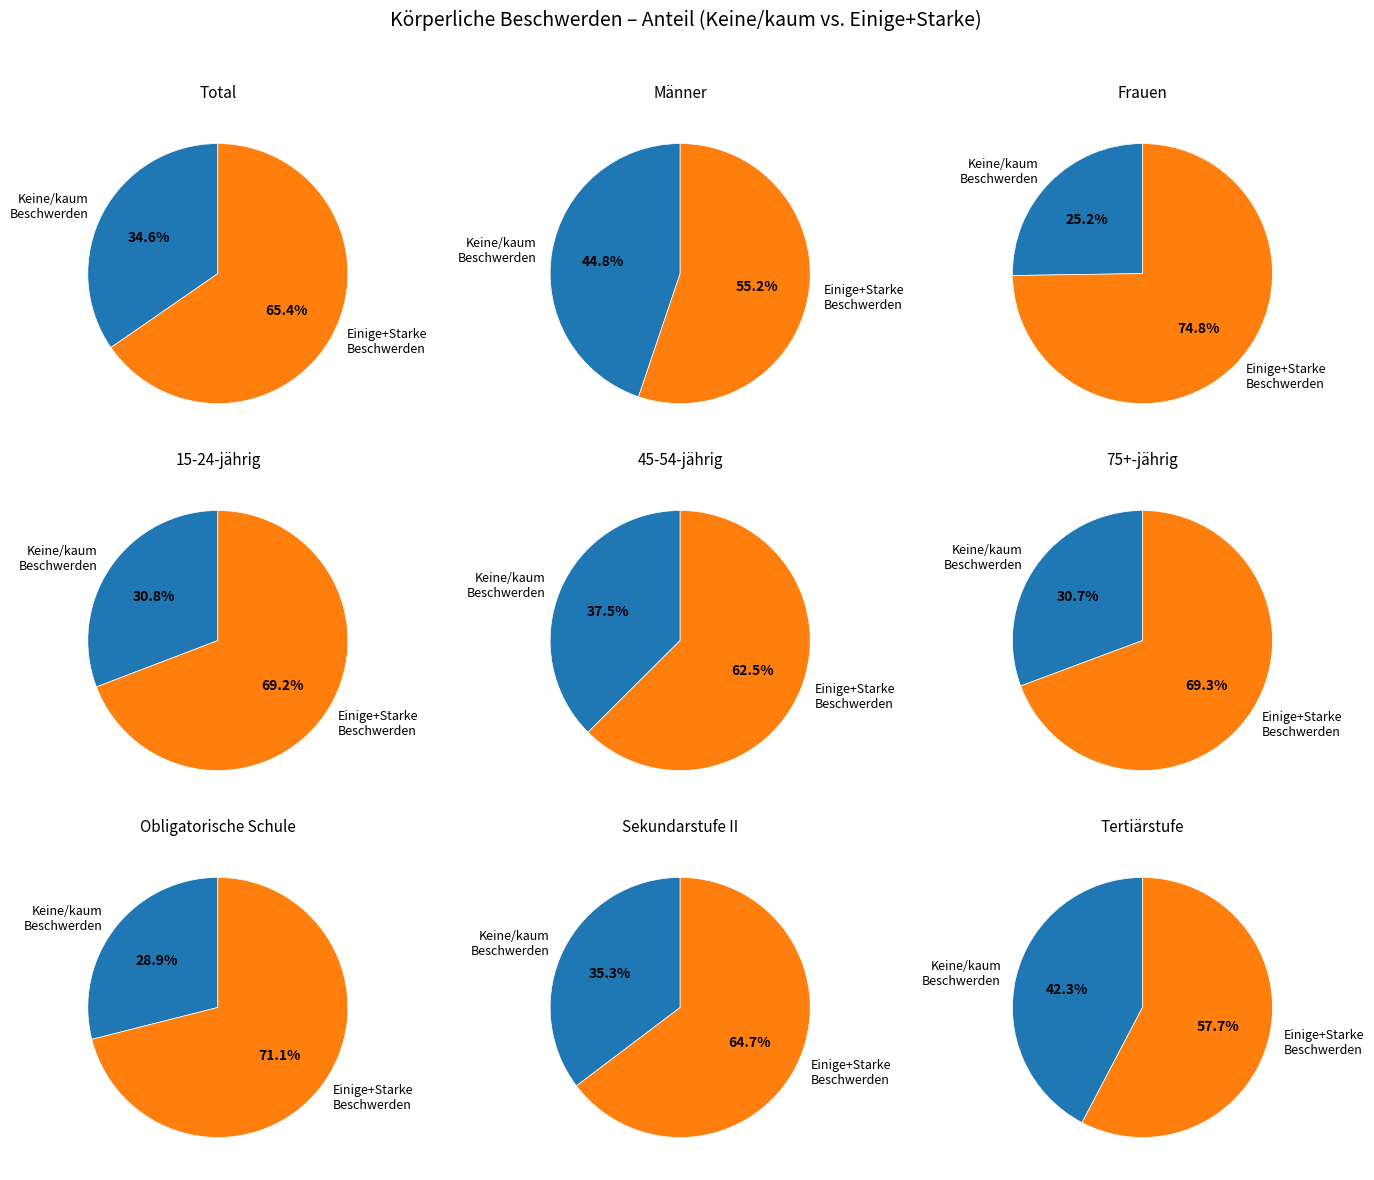

What portion of the pie excludes 45-54-jährig?

91.7%